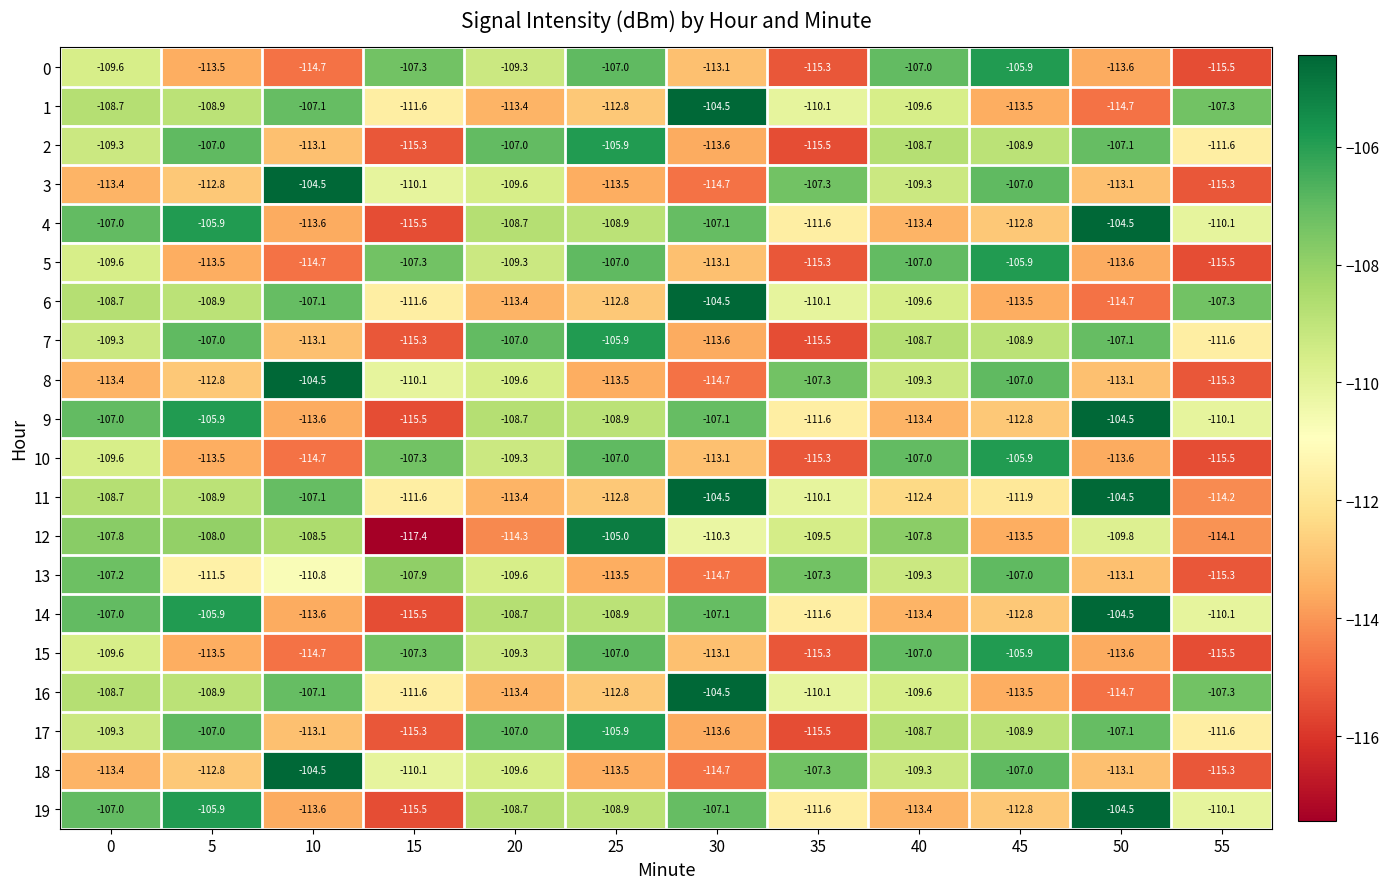

What is the average value of the 2 series?

-110.2